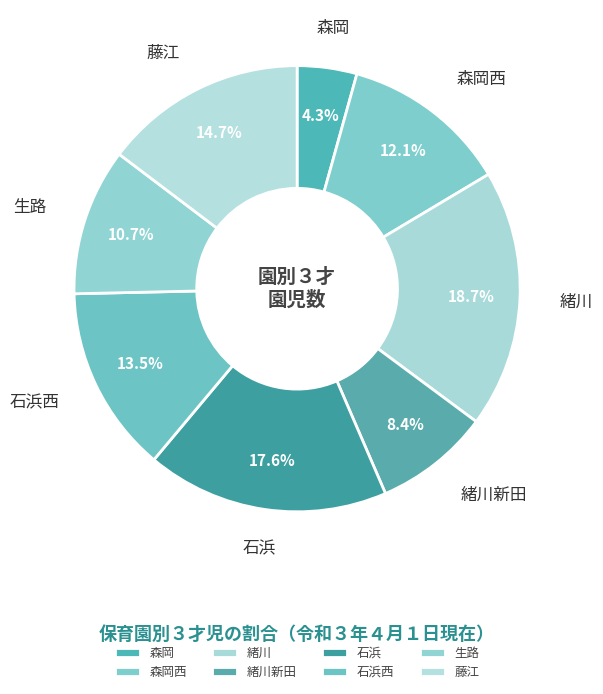

How many segments does this pie chart have?

8